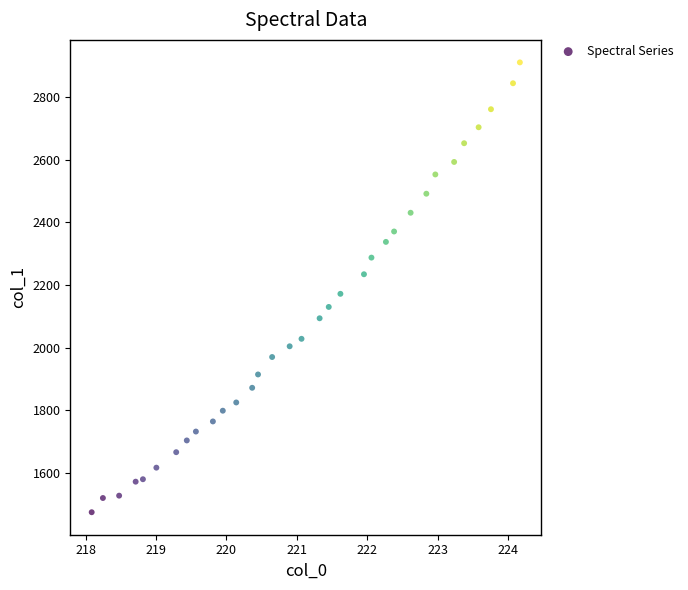

What is the range of Y values (max minus min)?

1437.0